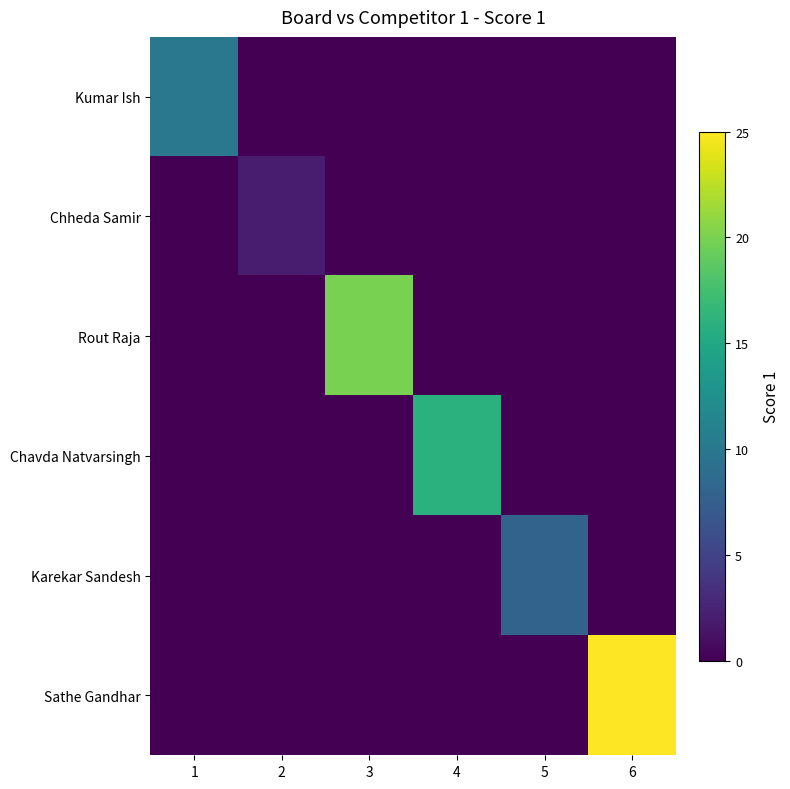

At 6, list the series in order from largest to smallest.

Sathe Gandhar, Kumar Ish, Chheda Samir, Rout Raja, Chavda Natvarsingh, Karekar Sandesh